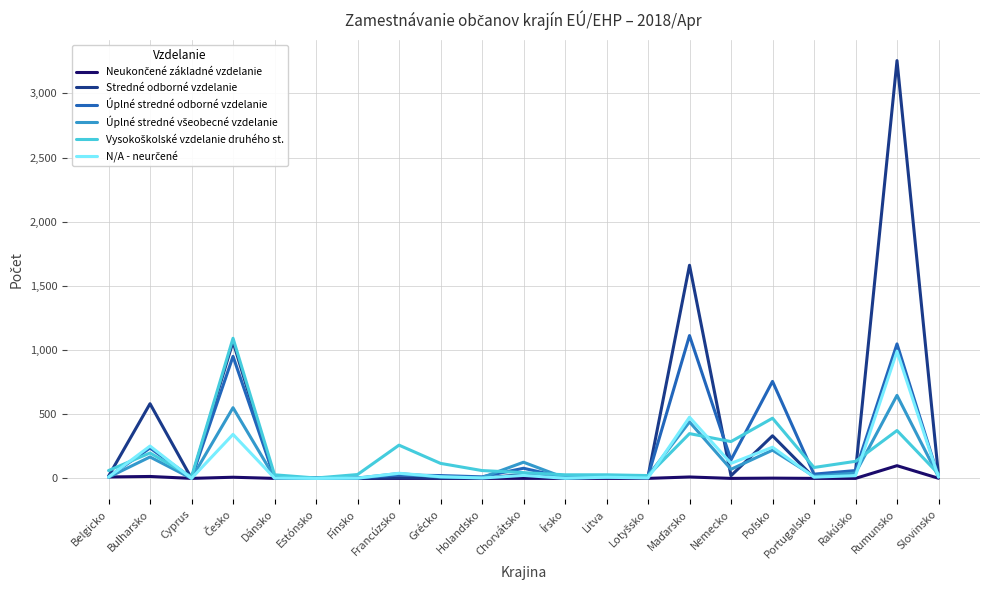

At which category is the sum across all series the highest?

Rumunsko